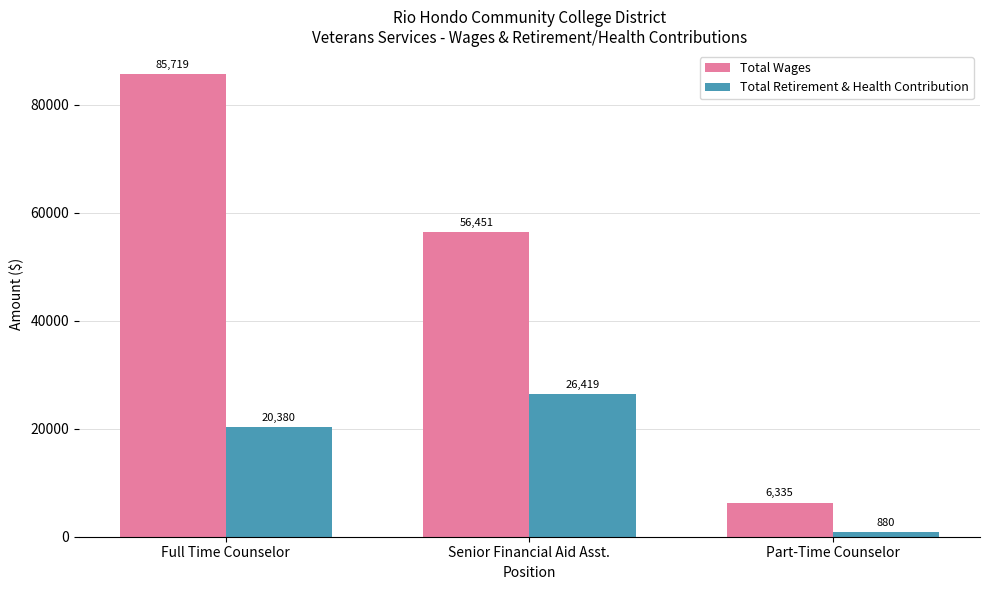

Which series has the largest total across all categories?

Total Wages